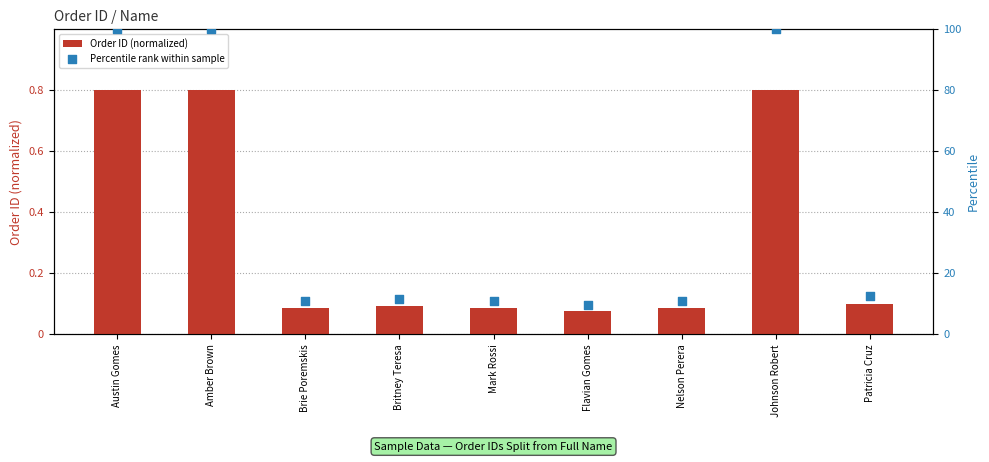

Which series has the largest Y range (max minus min)?

Percentile rank within sample